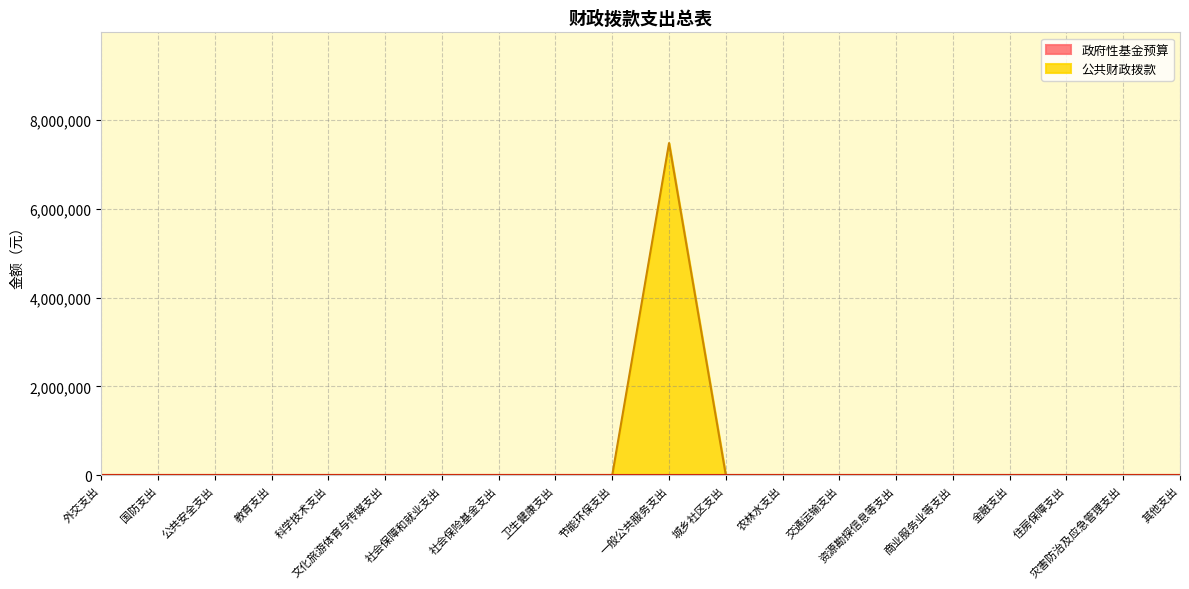

Which has a higher value, 文化旅游体育与传媒支出 or 资源勘探信息等支出?

文化旅游体育与传媒支出